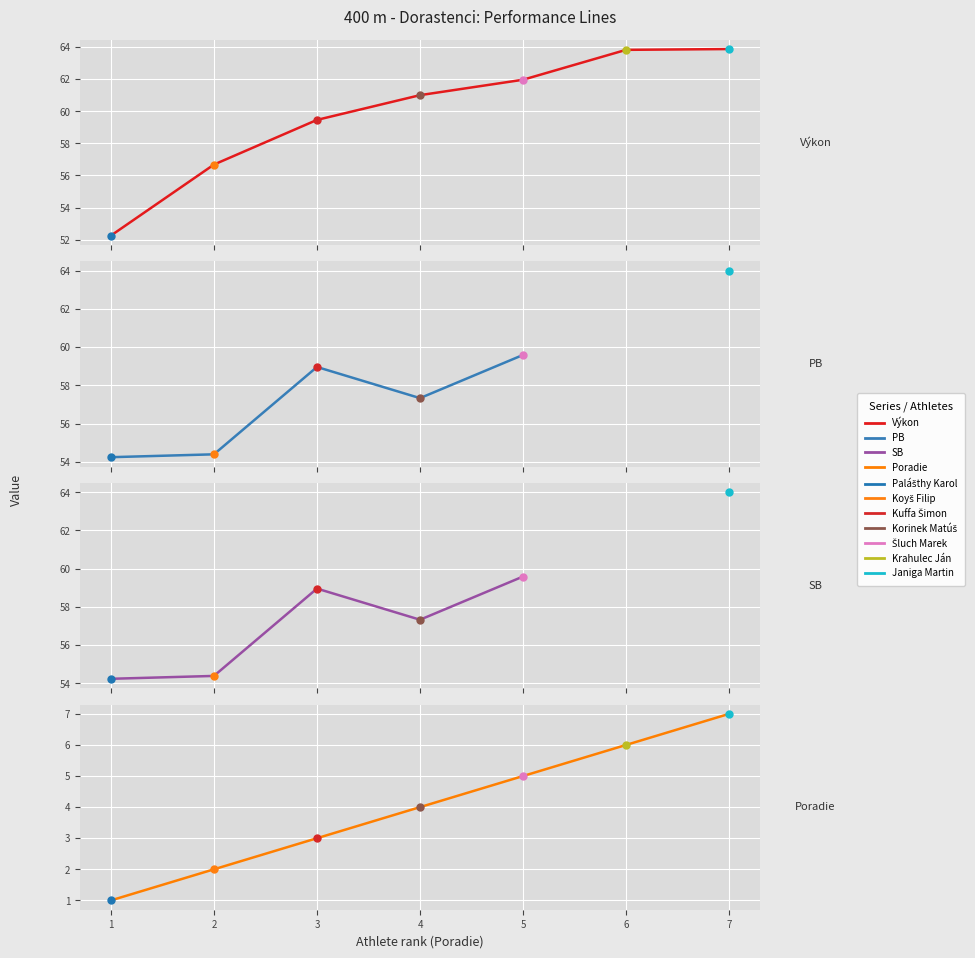

What are all the series names shown in the legend?

Výkon, PB, SB, Poradie